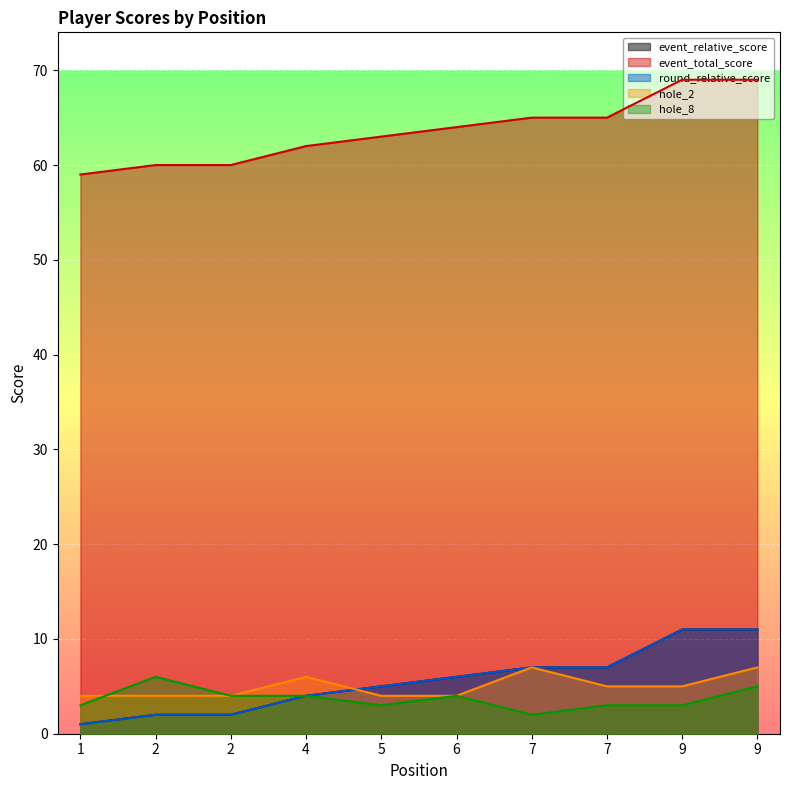

At which category is the sum across all series the highest?

9